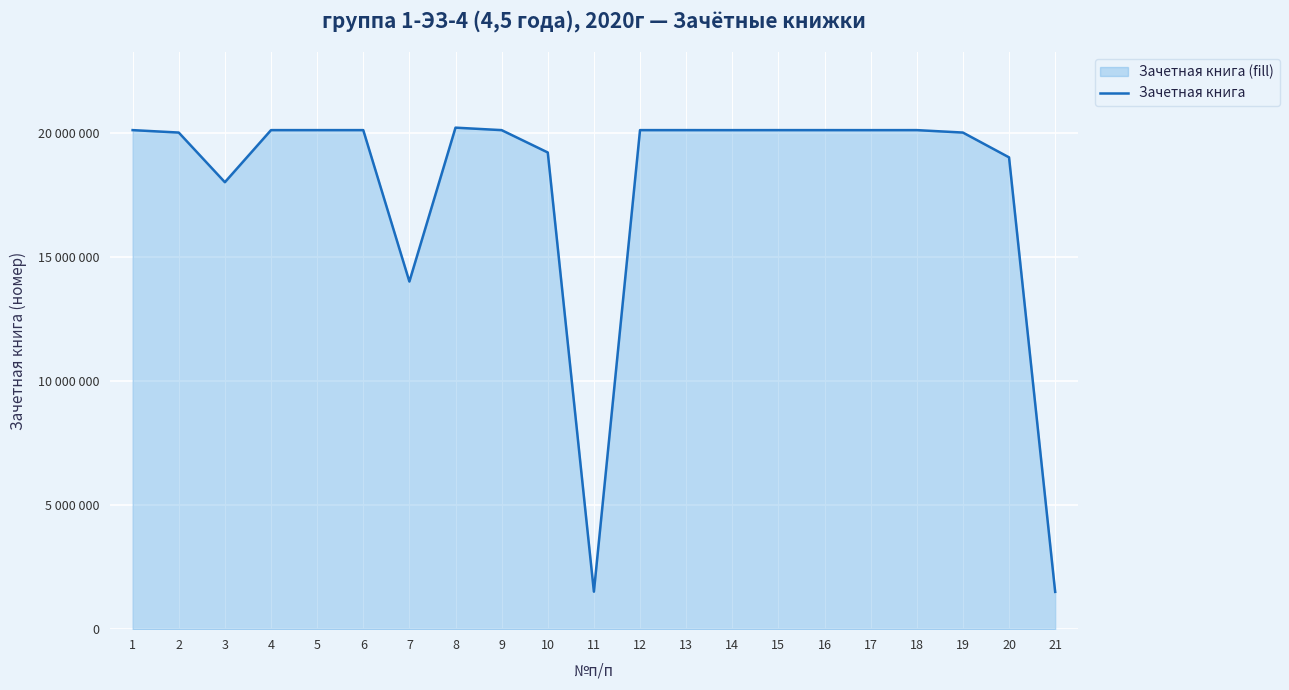

At which category does the data reach its first local peak?

6